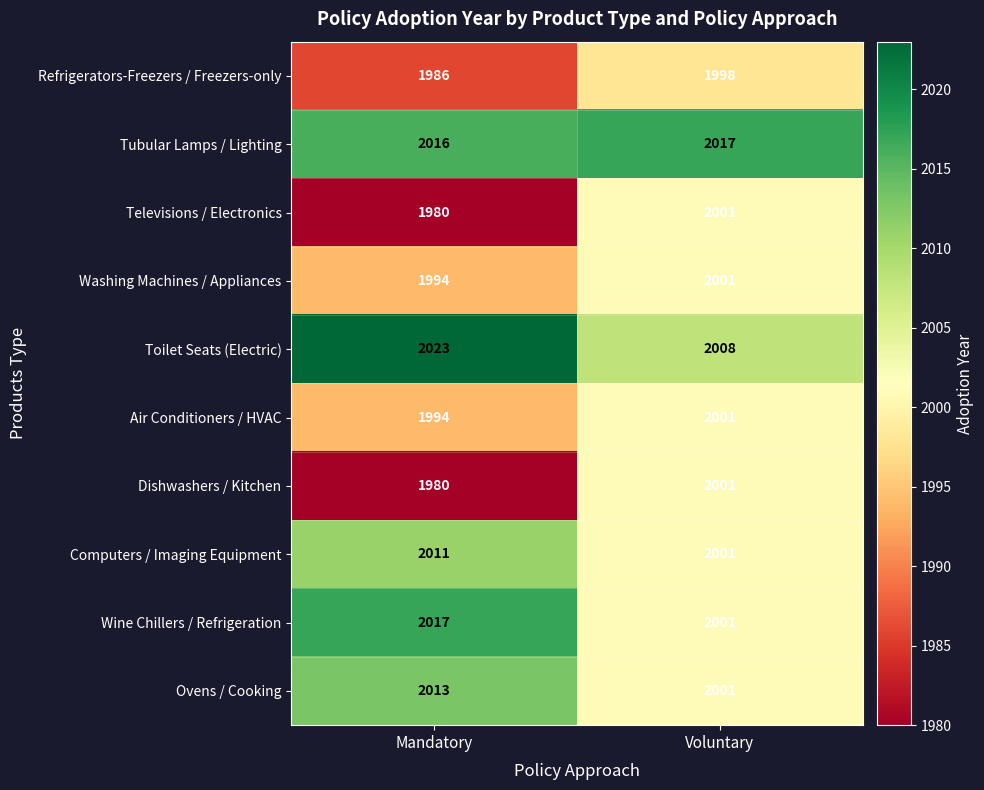

Rank the categories by Computers / Imaging Equipment value from lowest to highest.

Voluntary, Mandatory